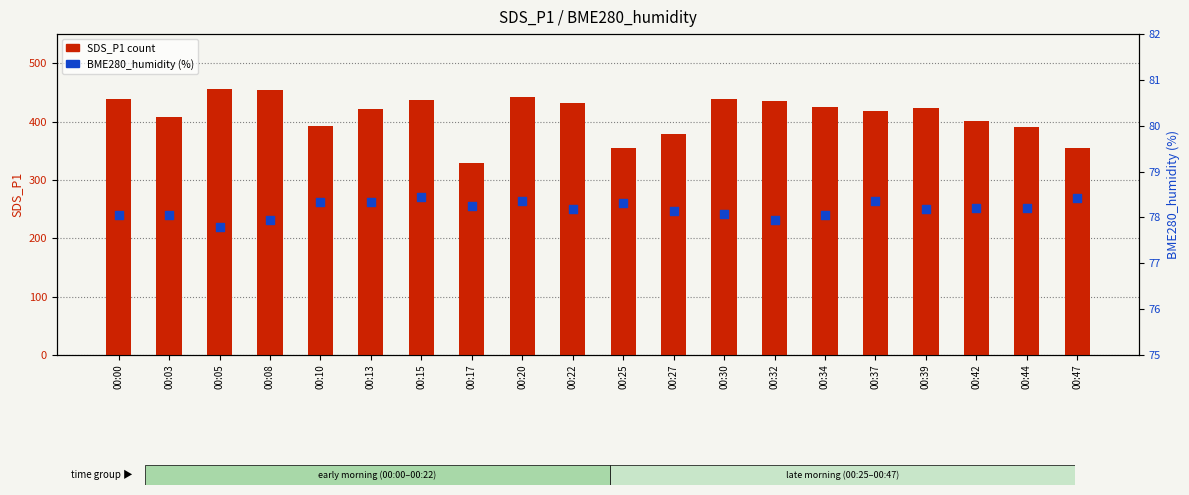

Which series has the largest Y range (max minus min)?

SDS_P1 (count)